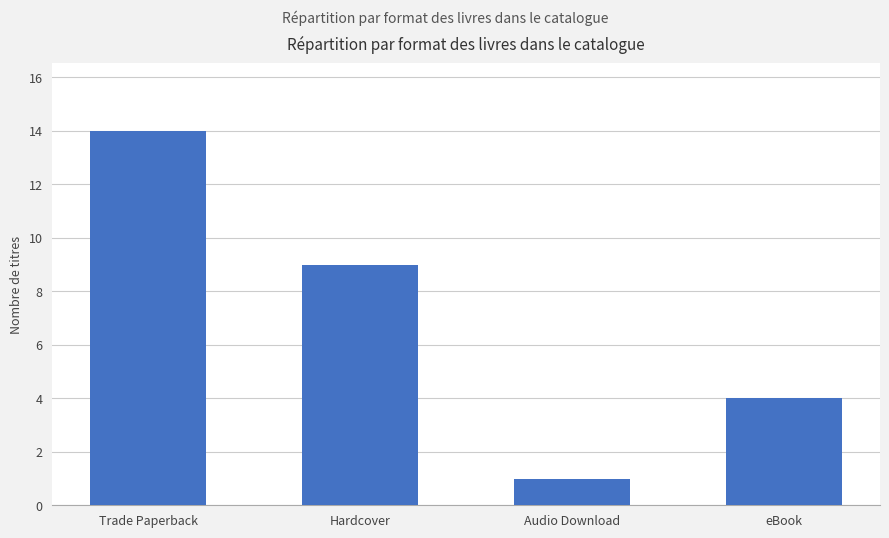

What is the difference between the values at Trade Paperback and Audio Download?

13